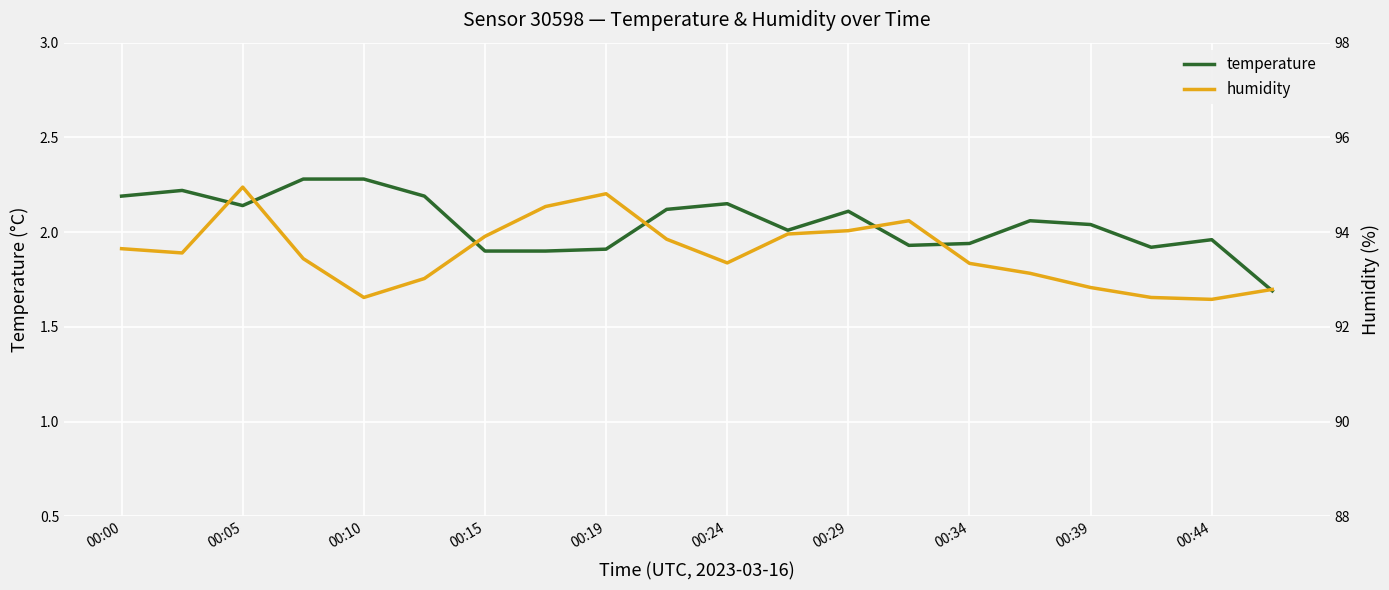

What is the minimum value for temperature?

1.7